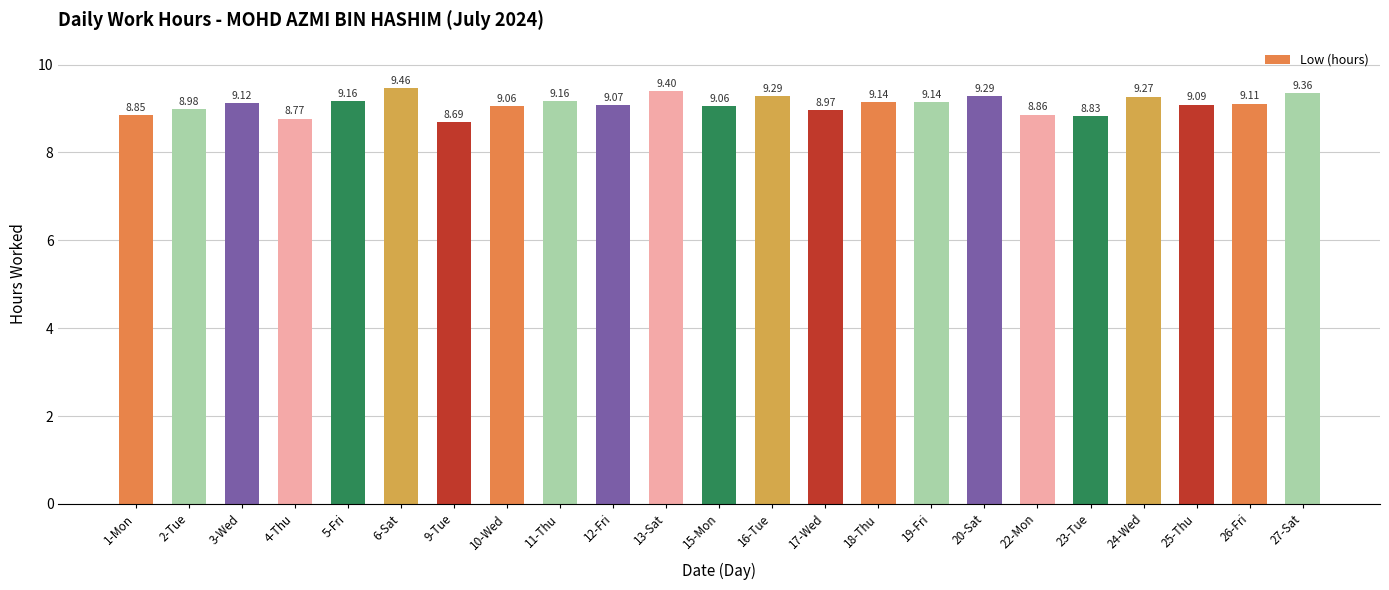

Between 16-Tue and 9-Tue, which is larger?

16-Tue